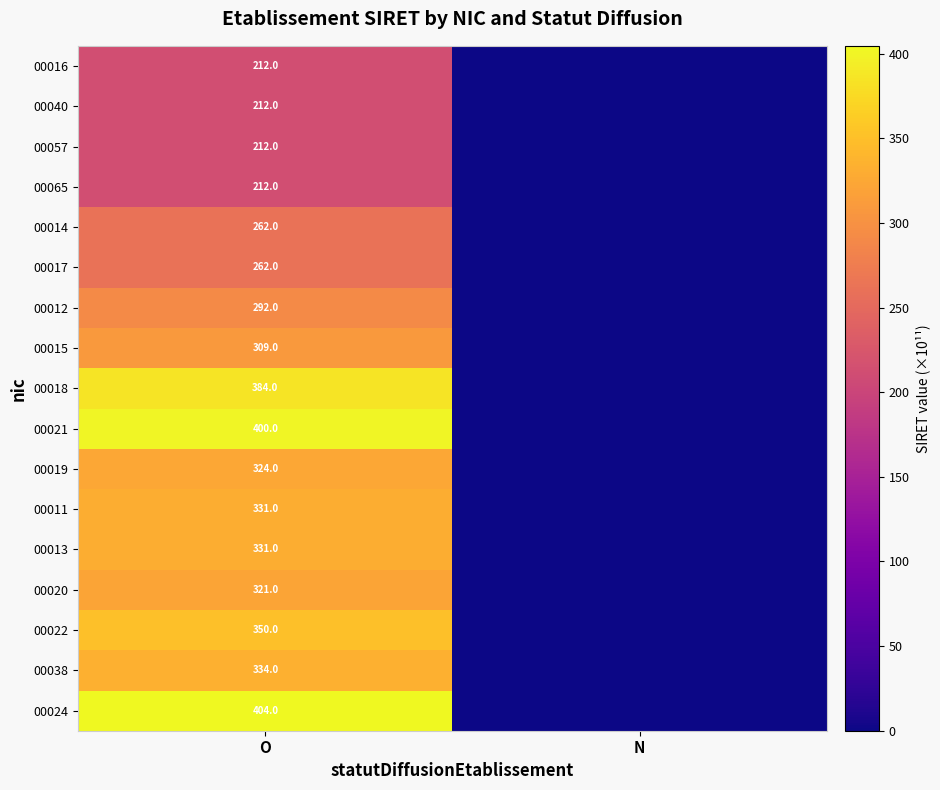

Is it true that 00022 equals 350 at O?

True